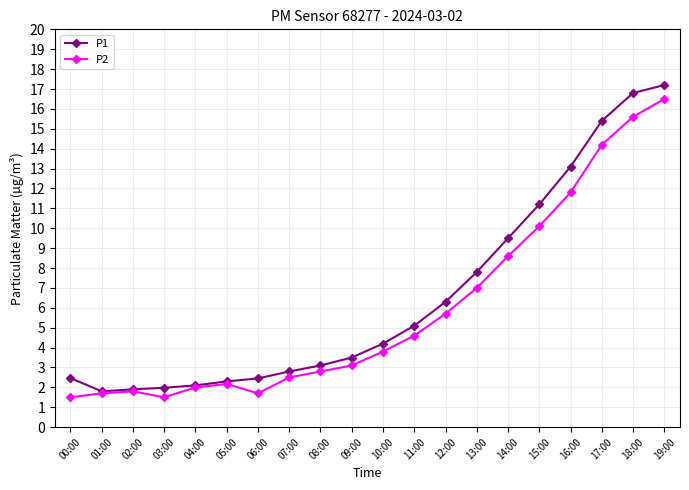

At which category is the sum across all series the highest?

19:00